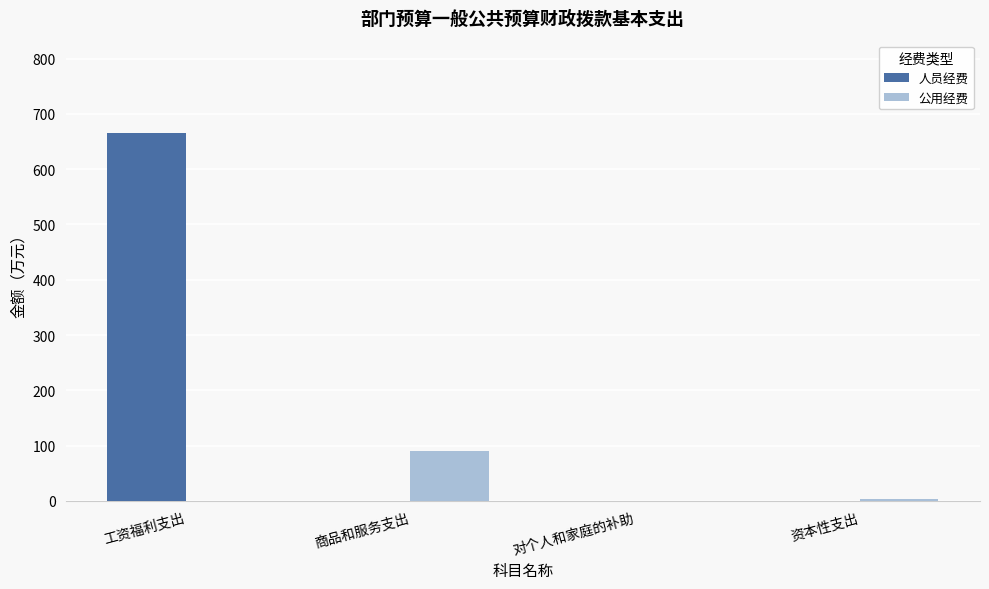

True or false: 公用经费 has a value of 89.4 at 商品和服务支出.

True